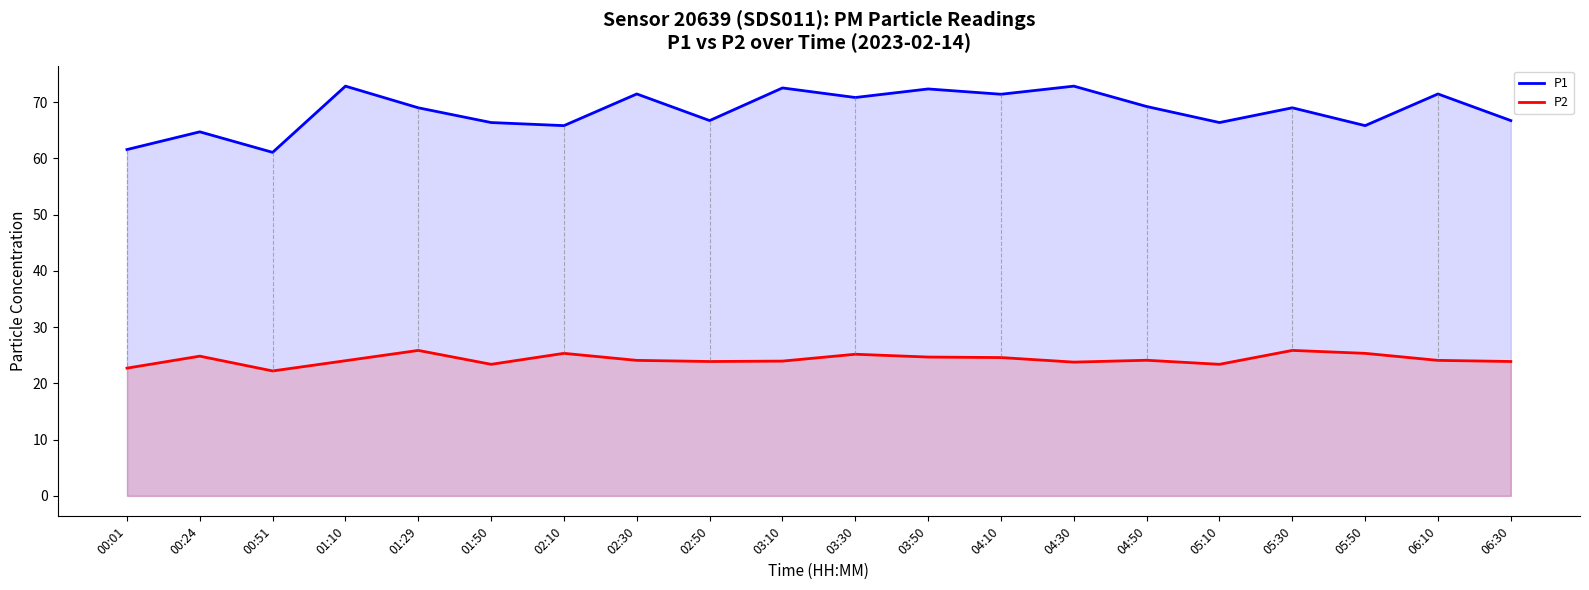

True or false: P1 and P2 intersect in this chart.

False